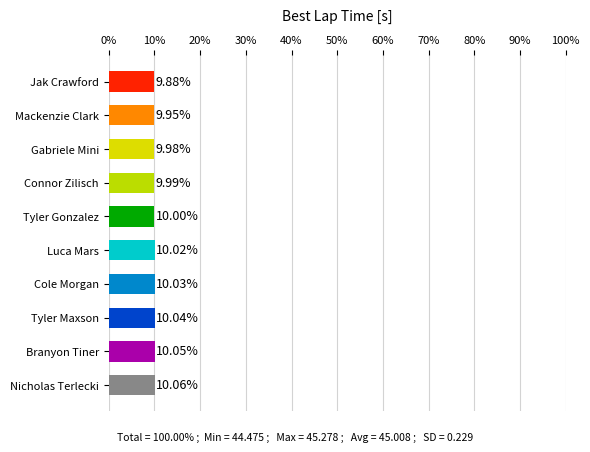

What is the minimum value shown in the chart?

9.9